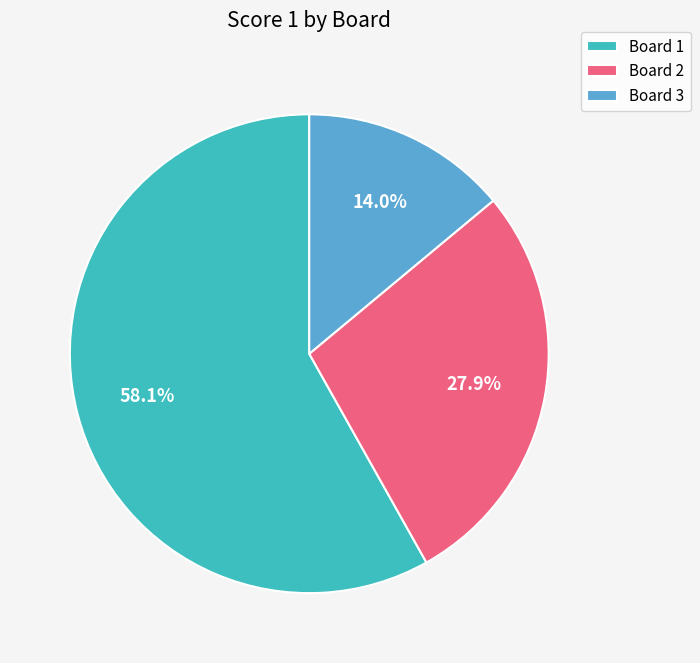

What is the majority slice?

Board 1